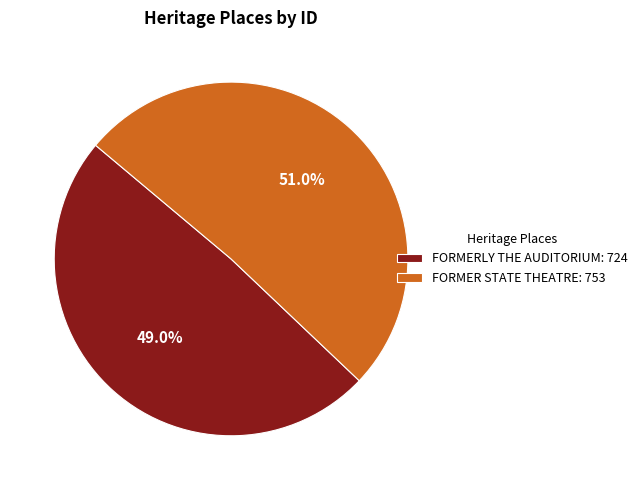

Which has a higher value, FORMER STATE THEATRE or FORMERLY THE AUDITORIUM?

FORMER STATE THEATRE